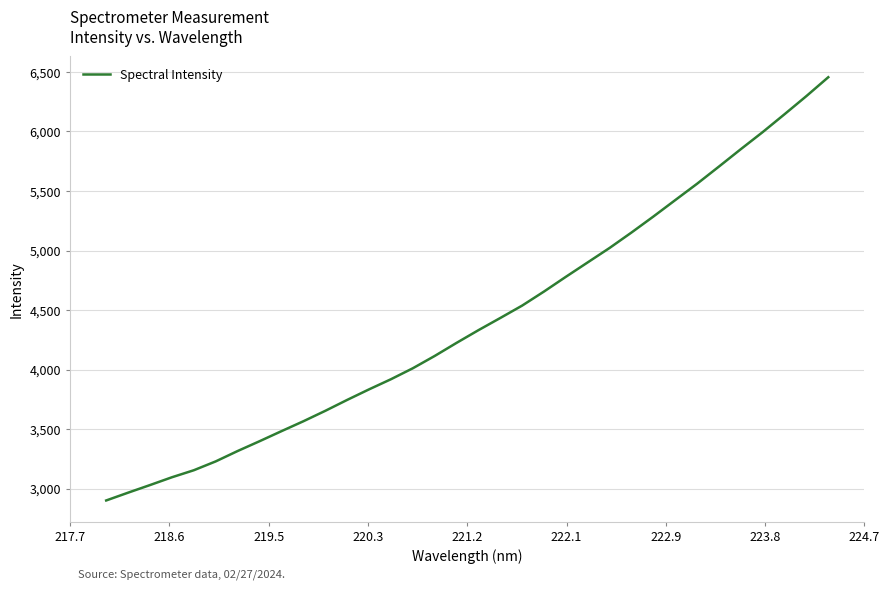

What is the maximum value shown in the chart?

6455.4